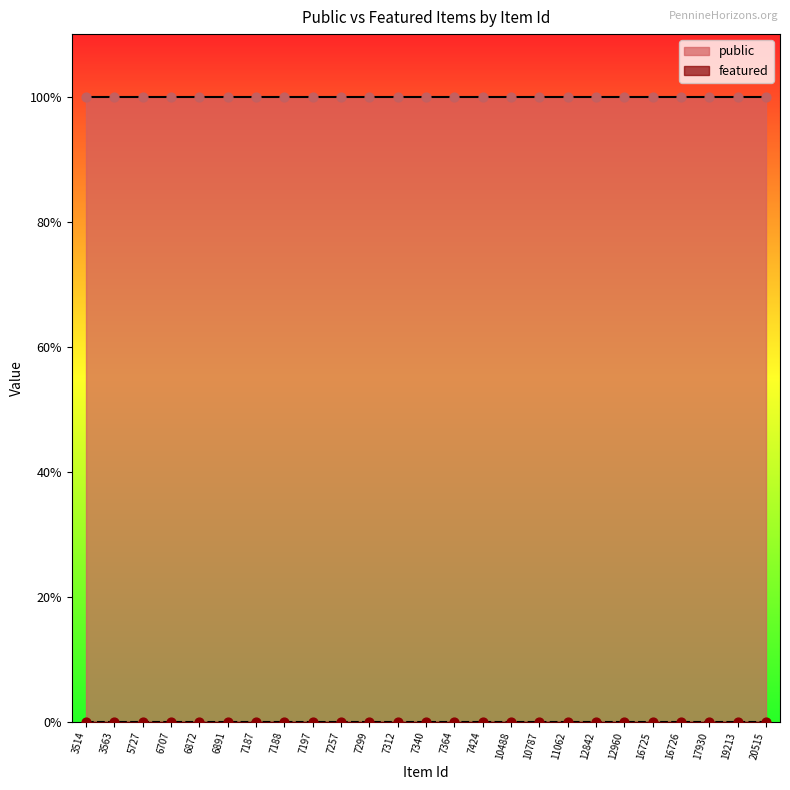

Which series has the largest Y range (max minus min)?

public